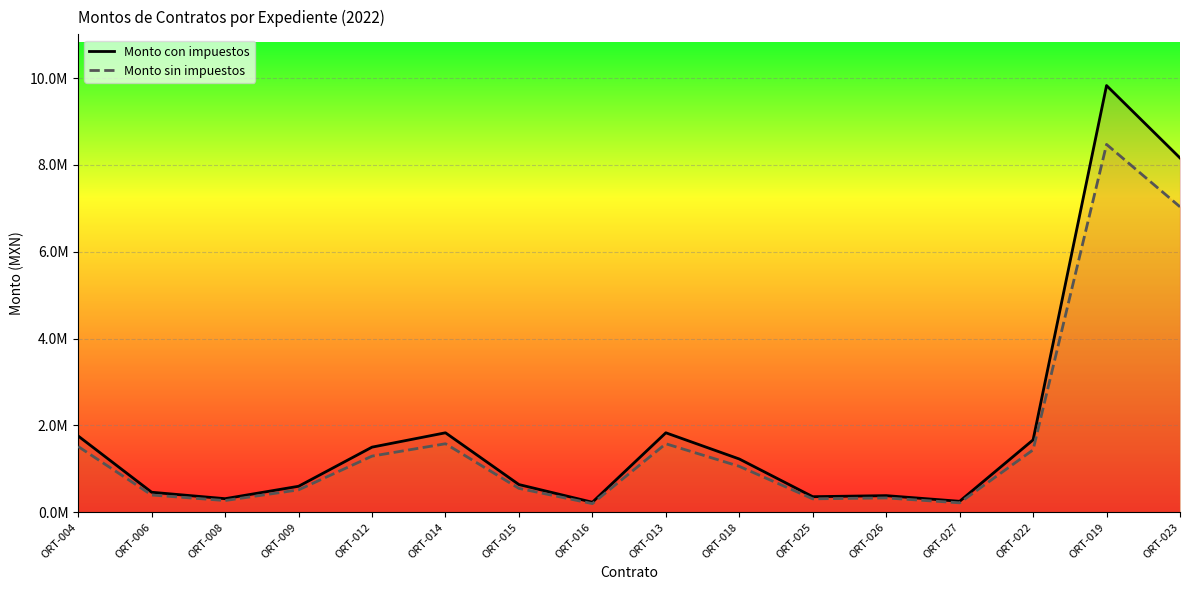

At which category does the chart reach its peak across all series?

ORT-019